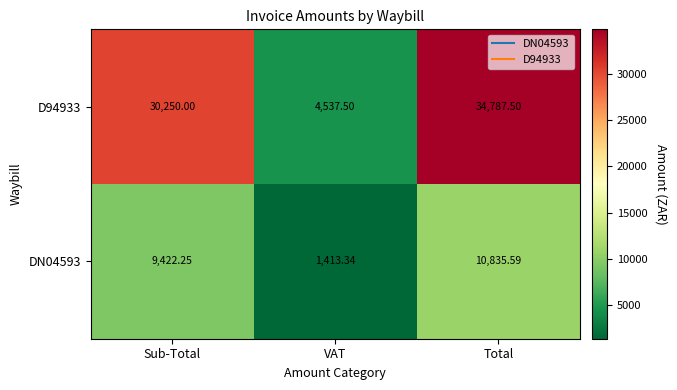

At which label is DN04593 closest to 6124?

Sub-Total